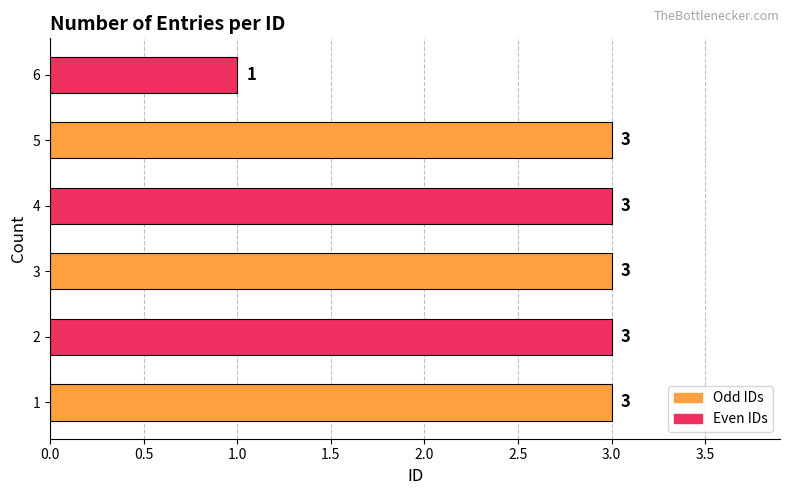

Is it true that the value at 5 is 1?

False